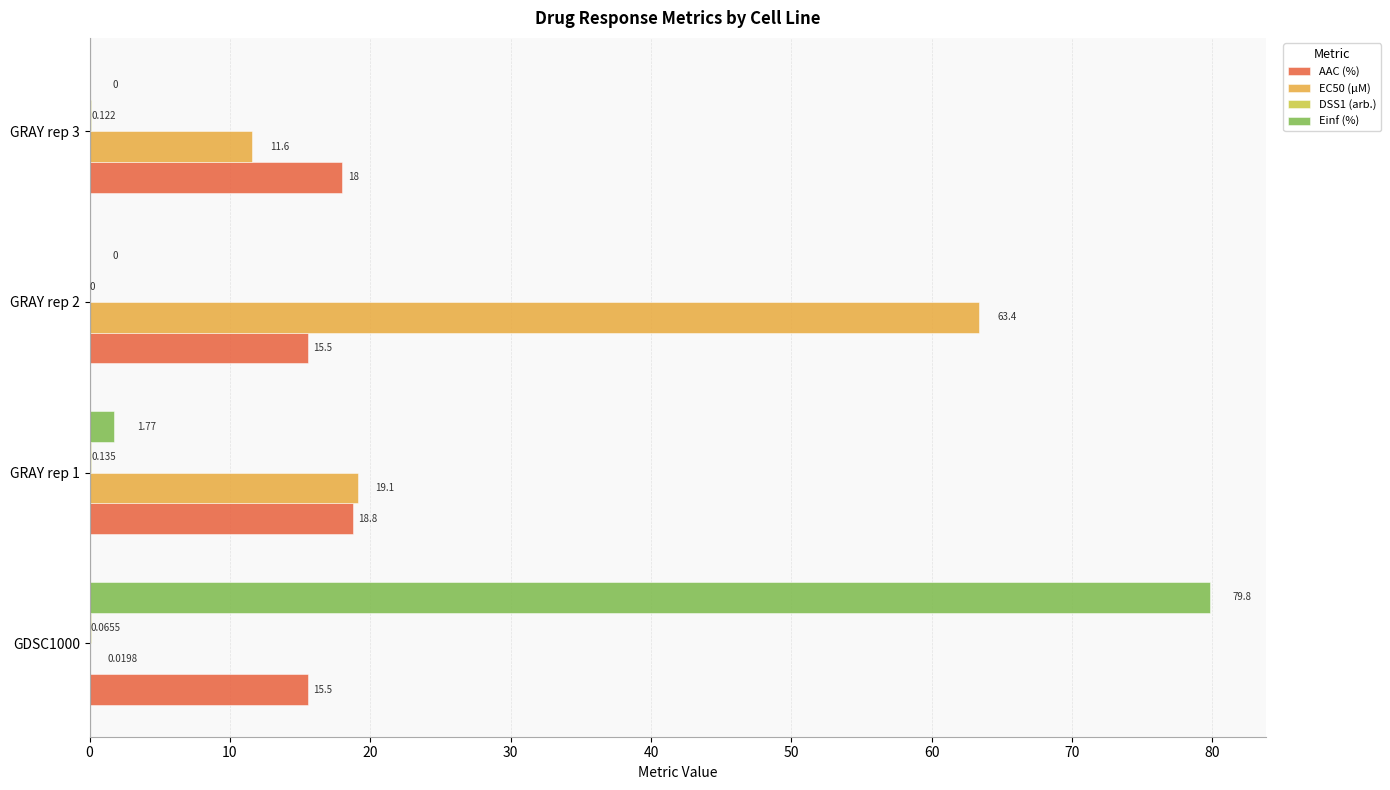

Is the value of AAC (%) at GRAY rep 2 greater than the value of EC50 (µM) at GRAY rep 2?

No